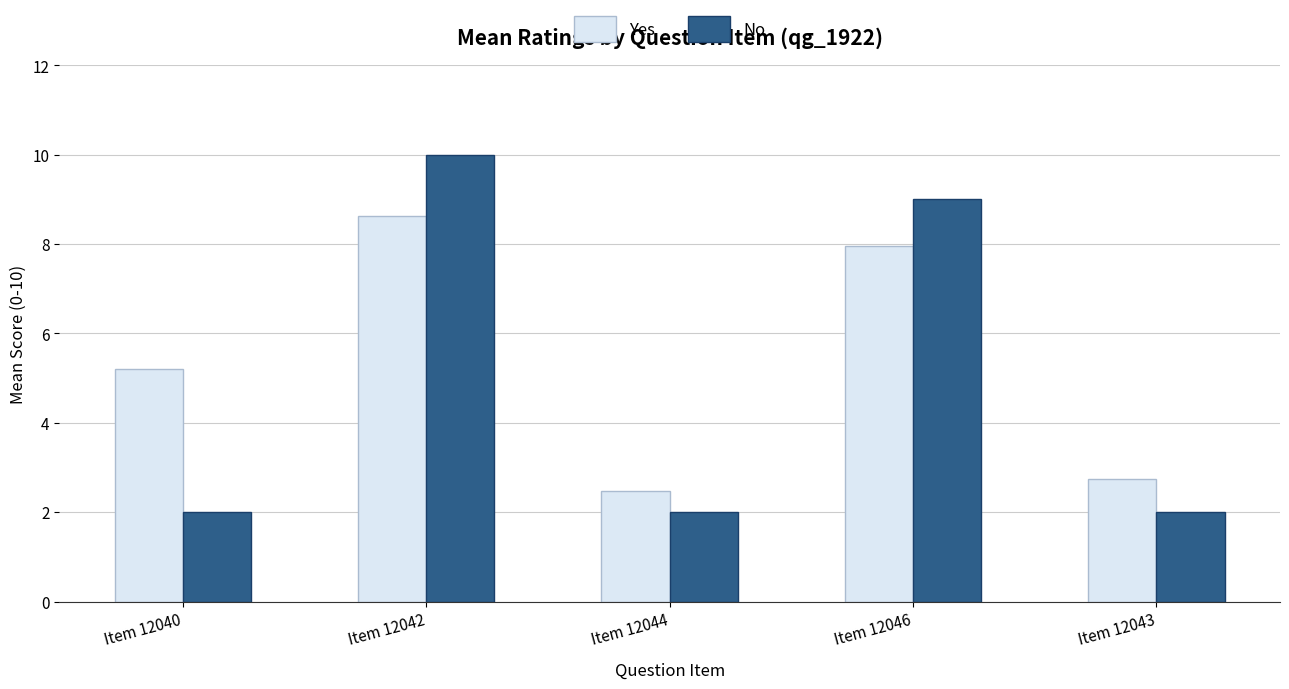

What position from the left is Item 12040?

1